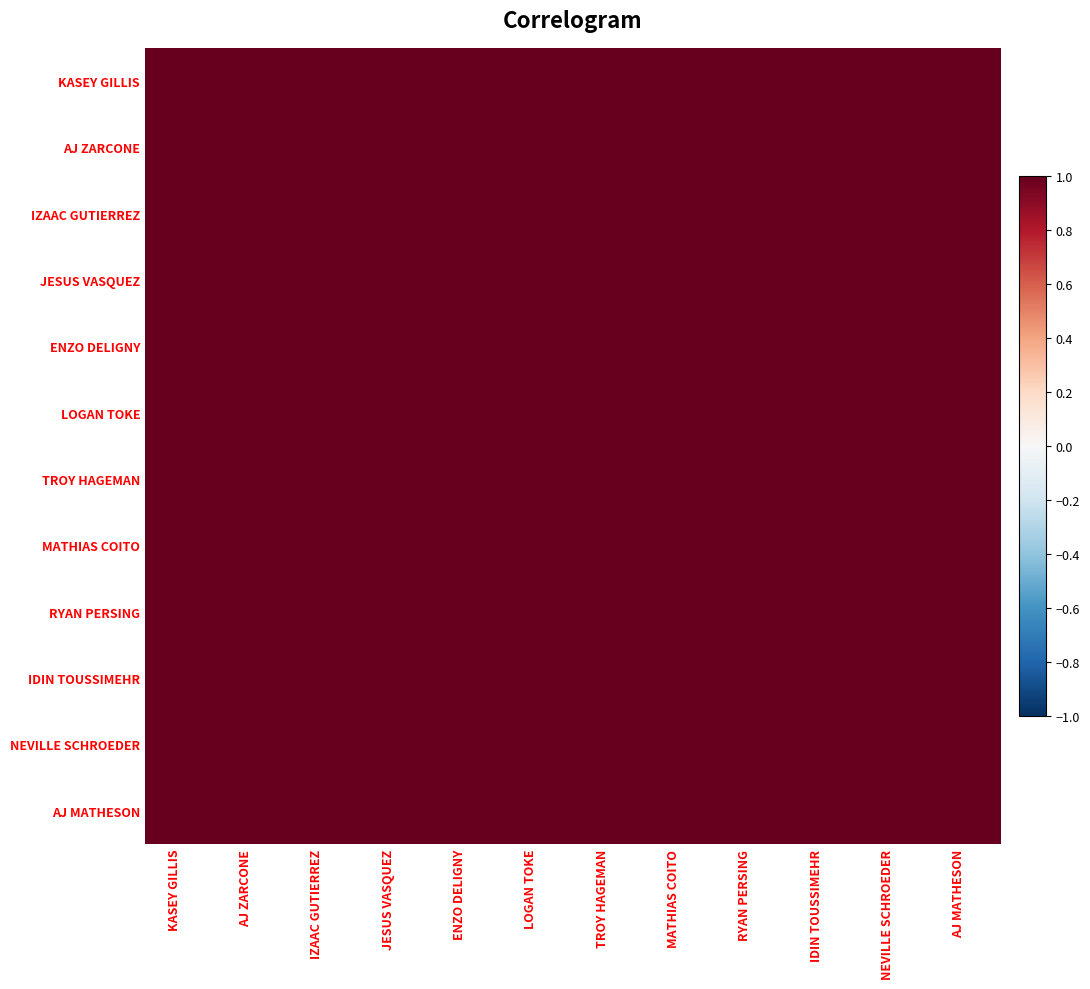

Reading right to left, what are all the values shown in this chart?

KASEY GILLIS: AJ MATHESON=1.0	NEVILLE SCHROEDER=1.0	IDIN TOUSSIMEHR=1.0	RYAN PERSING=1.0	MATHIAS COITO=1.0	TROY HAGEMAN=1.0	LOGAN TOKE=1.0	ENZO DELIGNY=1.0	JESUS VASQUEZ=1.0	IZAAC GUTIERREZ=1.0	AJ ZARCONE=1.0	KASEY GILLIS=1.0
AJ ZARCONE: AJ MATHESON=1.0	NEVILLE SCHROEDER=1.0	IDIN TOUSSIMEHR=1.0	RYAN PERSING=1.0	MATHIAS COITO=1.0	TROY HAGEMAN=1.0	LOGAN TOKE=1.0	ENZO DELIGNY=1.0	JESUS VASQUEZ=1.0	IZAAC GUTIERREZ=1.0	AJ ZARCONE=1.0	KASEY GILLIS=1.0
IZAAC GUTIERREZ: AJ MATHESON=1.0	NEVILLE SCHROEDER=1.0	IDIN TOUSSIMEHR=1.0	RYAN PERSING=1.0	MATHIAS COITO=1.0	TROY HAGEMAN=1.0	LOGAN TOKE=1.0	ENZO DELIGNY=1.0	JESUS VASQUEZ=1.0	IZAAC GUTIERREZ=1.0	AJ ZARCONE=1.0	KASEY GILLIS=1.0
JESUS VASQUEZ: AJ MATHESON=1.0	NEVILLE SCHROEDER=1.0	IDIN TOUSSIMEHR=1.0	RYAN PERSING=1.0	MATHIAS COITO=1.0	TROY HAGEMAN=1.0	LOGAN TOKE=1.0	ENZO DELIGNY=1.0	JESUS VASQUEZ=1.0	IZAAC GUTIERREZ=1.0	AJ ZARCONE=1.0	KASEY GILLIS=1.0
ENZO DELIGNY: AJ MATHESON=1.0	NEVILLE SCHROEDER=1.0	IDIN TOUSSIMEHR=1.0	RYAN PERSING=1.0	MATHIAS COITO=1.0	TROY HAGEMAN=1.0	LOGAN TOKE=1.0	ENZO DELIGNY=1.0	JESUS VASQUEZ=1.0	IZAAC GUTIERREZ=1.0	AJ ZARCONE=1.0	KASEY GILLIS=1.0
LOGAN TOKE: AJ MATHESON=1.0	NEVILLE SCHROEDER=1.0	IDIN TOUSSIMEHR=1.0	RYAN PERSING=1.0	MATHIAS COITO=1.0	TROY HAGEMAN=1.0	LOGAN TOKE=1.0	ENZO DELIGNY=1.0	JESUS VASQUEZ=1.0	IZAAC GUTIERREZ=1.0	AJ ZARCONE=1.0	KASEY GILLIS=1.0
TROY HAGEMAN: AJ MATHESON=1.0	NEVILLE SCHROEDER=1.0	IDIN TOUSSIMEHR=1.0	RYAN PERSING=1.0	MATHIAS COITO=1.0	TROY HAGEMAN=1.0	LOGAN TOKE=1.0	ENZO DELIGNY=1.0	JESUS VASQUEZ=1.0	IZAAC GUTIERREZ=1.0	AJ ZARCONE=1.0	KASEY GILLIS=1.0
MATHIAS COITO: AJ MATHESON=1.0	NEVILLE SCHROEDER=1.0	IDIN TOUSSIMEHR=1.0	RYAN PERSING=1.0	MATHIAS COITO=1.0	TROY HAGEMAN=1.0	LOGAN TOKE=1.0	ENZO DELIGNY=1.0	JESUS VASQUEZ=1.0	IZAAC GUTIERREZ=1.0	AJ ZARCONE=1.0	KASEY GILLIS=1.0
RYAN PERSING: AJ MATHESON=1.0	NEVILLE SCHROEDER=1.0	IDIN TOUSSIMEHR=1.0	RYAN PERSING=1.0	MATHIAS COITO=1.0	TROY HAGEMAN=1.0	LOGAN TOKE=1.0	ENZO DELIGNY=1.0	JESUS VASQUEZ=1.0	IZAAC GUTIERREZ=1.0	AJ ZARCONE=1.0	KASEY GILLIS=1.0
IDIN TOUSSIMEHR: AJ MATHESON=1.0	NEVILLE SCHROEDER=1.0	IDIN TOUSSIMEHR=1.0	RYAN PERSING=1.0	MATHIAS COITO=1.0	TROY HAGEMAN=1.0	LOGAN TOKE=1.0	ENZO DELIGNY=1.0	JESUS VASQUEZ=1.0	IZAAC GUTIERREZ=1.0	AJ ZARCONE=1.0	KASEY GILLIS=1.0
NEVILLE SCHROEDER: AJ MATHESON=1.0	NEVILLE SCHROEDER=1.0	IDIN TOUSSIMEHR=1.0	RYAN PERSING=1.0	MATHIAS COITO=1.0	TROY HAGEMAN=1.0	LOGAN TOKE=1.0	ENZO DELIGNY=1.0	JESUS VASQUEZ=1.0	IZAAC GUTIERREZ=1.0	AJ ZARCONE=1.0	KASEY GILLIS=1.0
AJ MATHESON: AJ MATHESON=1.0	NEVILLE SCHROEDER=1.0	IDIN TOUSSIMEHR=1.0	RYAN PERSING=1.0	MATHIAS COITO=1.0	TROY HAGEMAN=1.0	LOGAN TOKE=1.0	ENZO DELIGNY=1.0	JESUS VASQUEZ=1.0	IZAAC GUTIERREZ=1.0	AJ ZARCONE=1.0	KASEY GILLIS=1.0